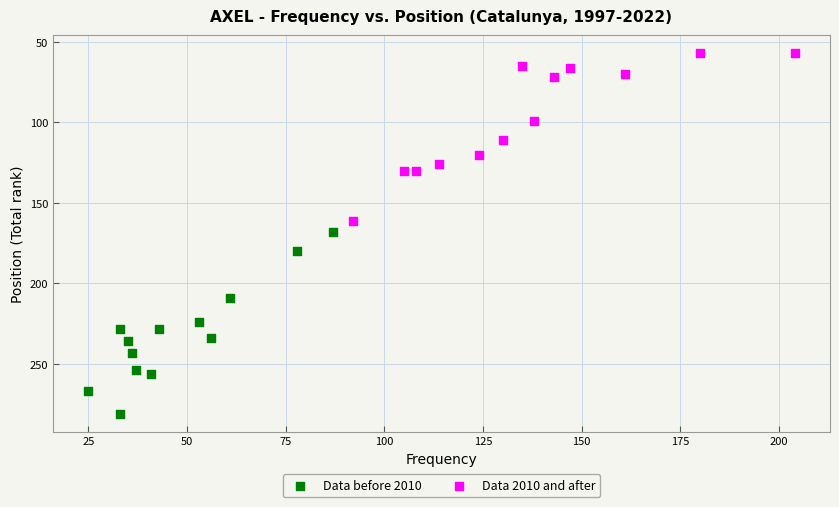

Which series contains the highest Y value?

Data before 2010